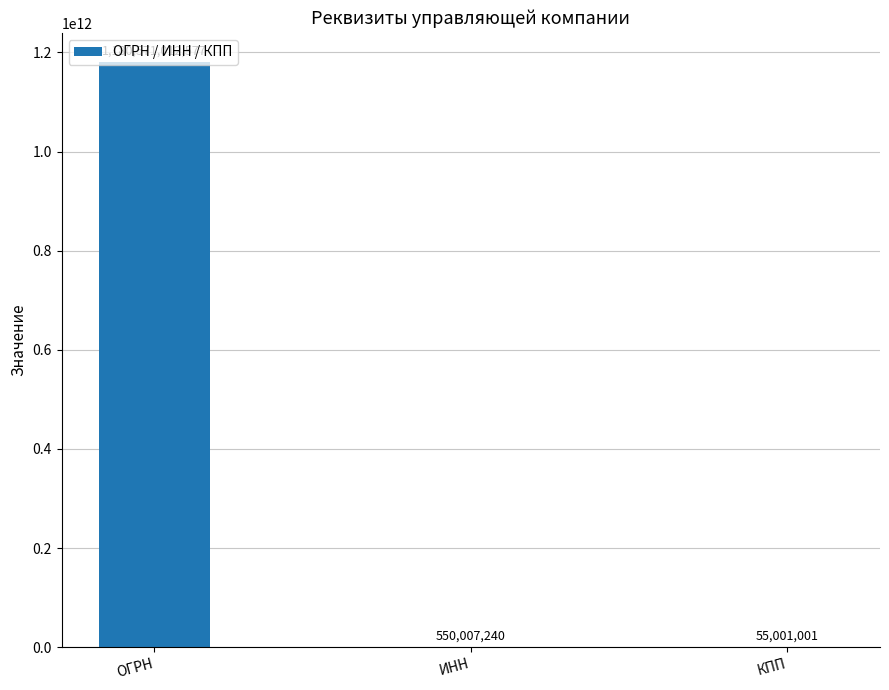

What is the sum of all values?

1181176020818